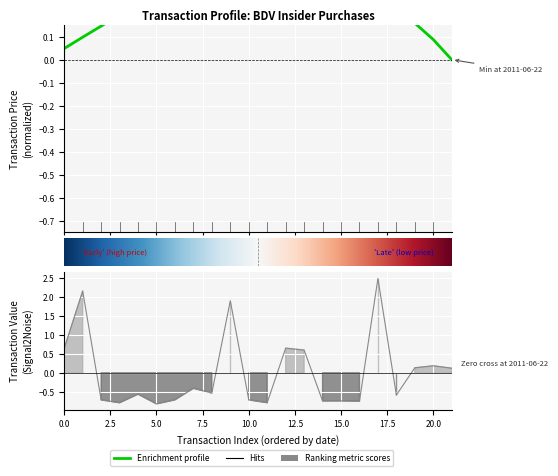

The chart shows a value of 2.5 at 2009-10-01. True or false?

True